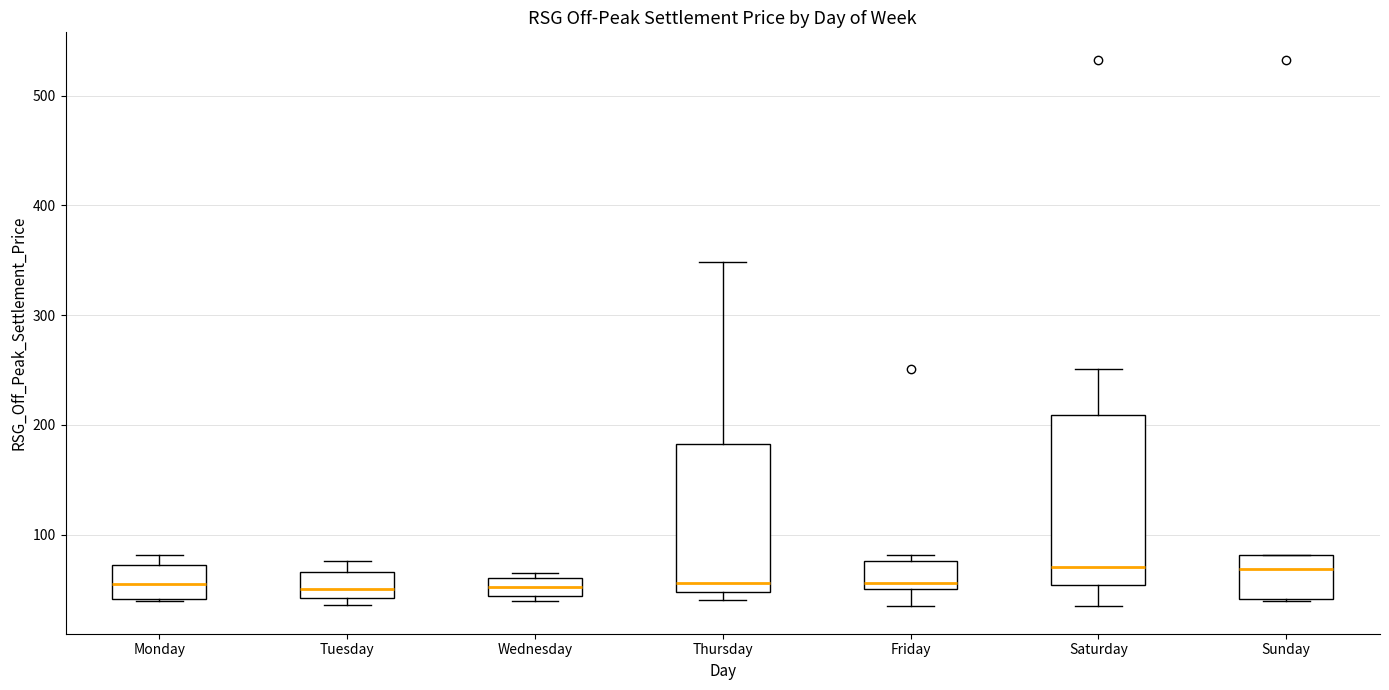

Reading left to right, read every box against the y-axis: the position of its median line, the range the box covers, and the ends of its whiskers. The values are not printed on the chart, so give them approximately, as read against the axis.

Monday: median 60, box 40 to 70, whiskers 40 to 80
Tuesday: median 50, box 40 to 70, whiskers 40 (just below the box's lower edge) to 80
Wednesday: median 50, box 40 to 60, whiskers 40 (just below the box's lower edge) to 70
Thursday: median 60, box 50 to 180, whiskers 40 to 350
Friday: median 60, box 50 to 80, whiskers 30 to 80 (just above the box's upper edge)
Saturday: median 70, box 50 to 210, whiskers 30 to 250
Sunday: median 70, box 40 to 80, whiskers 40 to 80